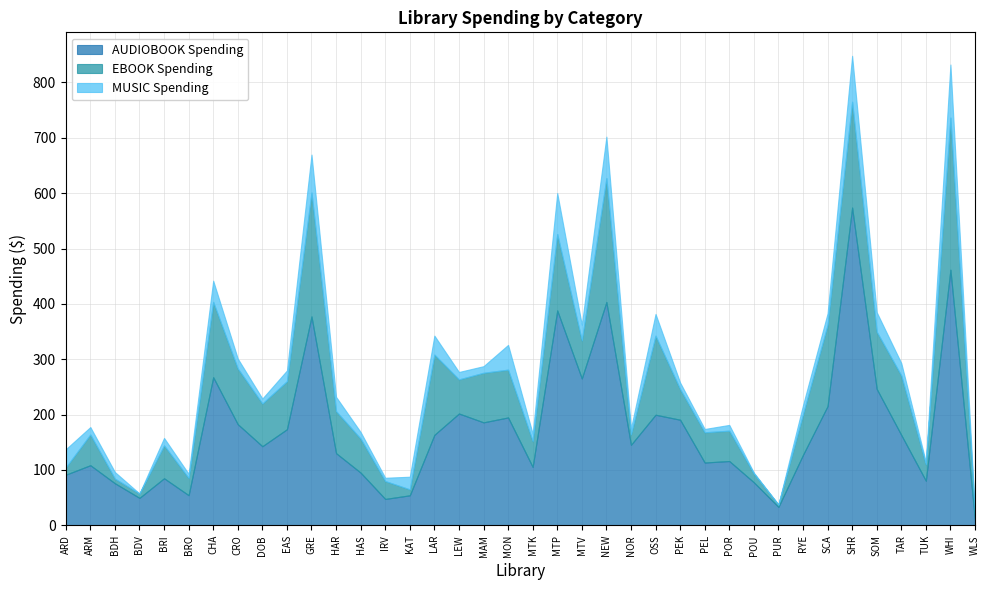

The value of EBOOK Spending at NOR is 18.8. True or false?

True